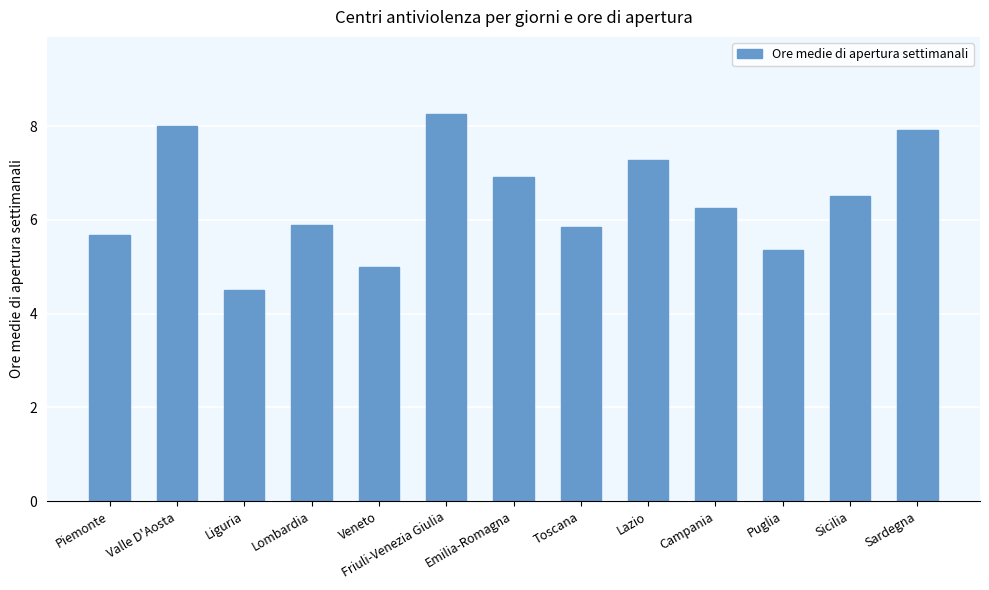

How many bars are there in total?

13